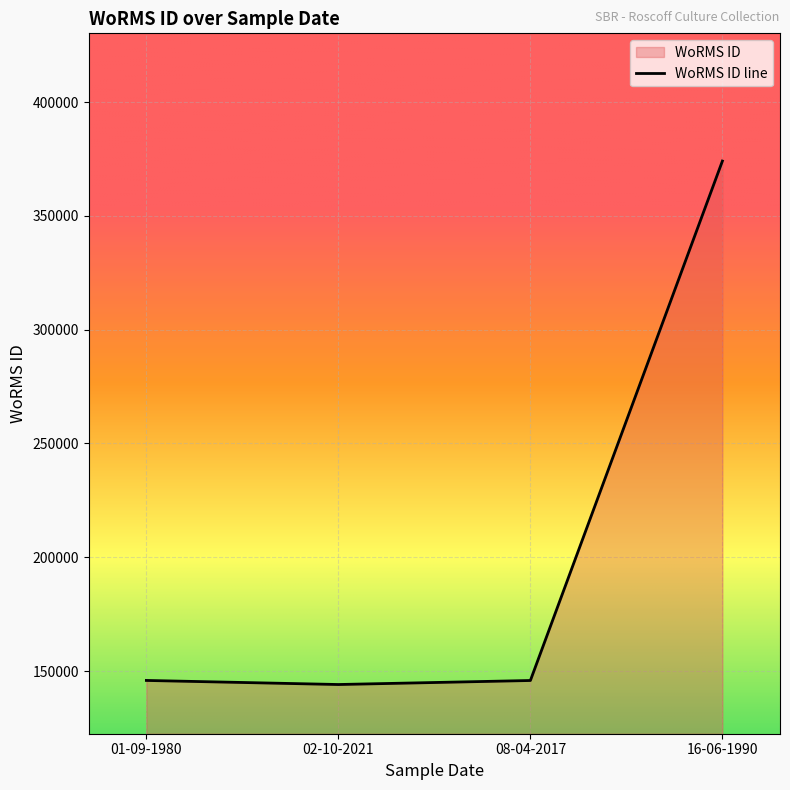

Rank the categories by value from lowest to highest.

02-10-2021, 08-04-2017, 01-09-1980, 16-06-1990